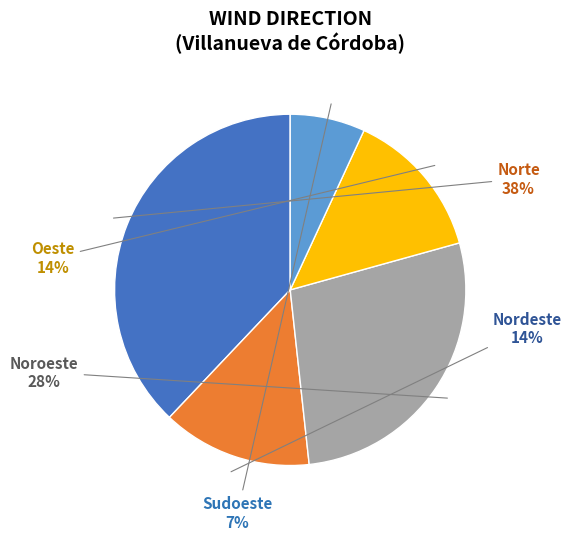

To the nearest percent, what is the average slice percentage?

20%